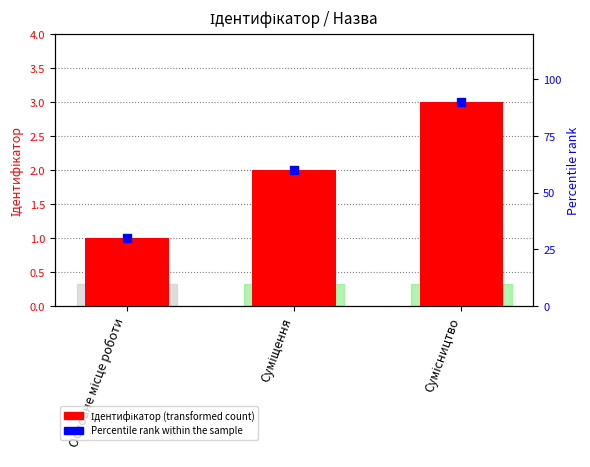

Which series has the widest spread of Y values?

Percentile rank within the sample